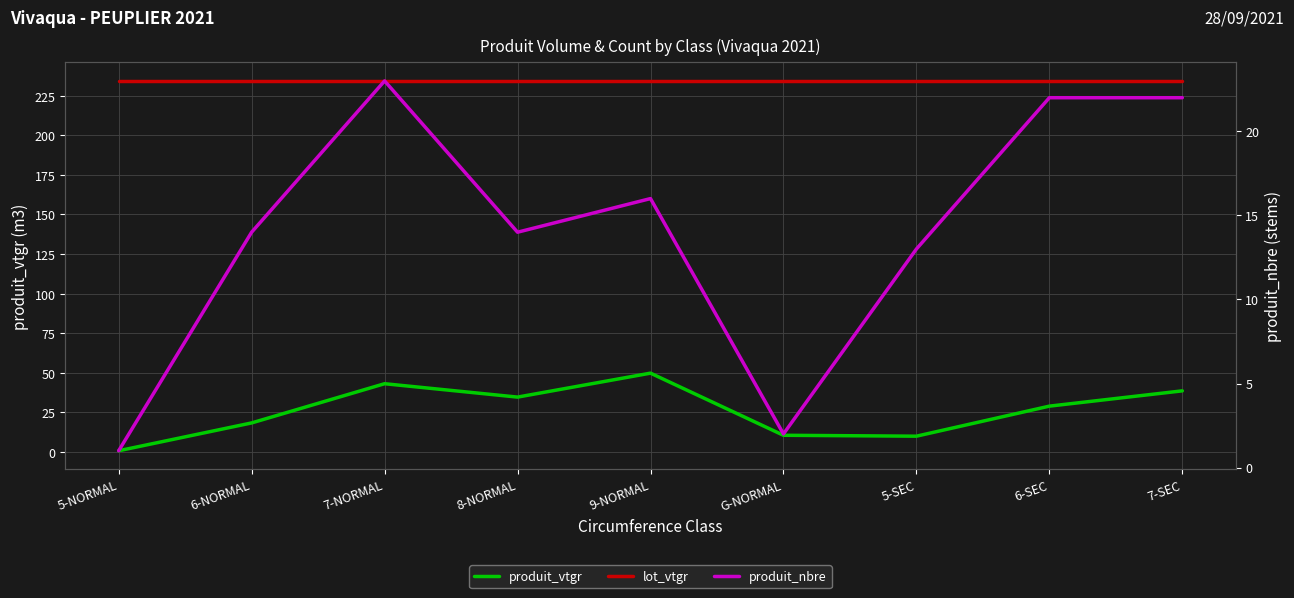

Does the chart display data point markers on the line(s)?

No